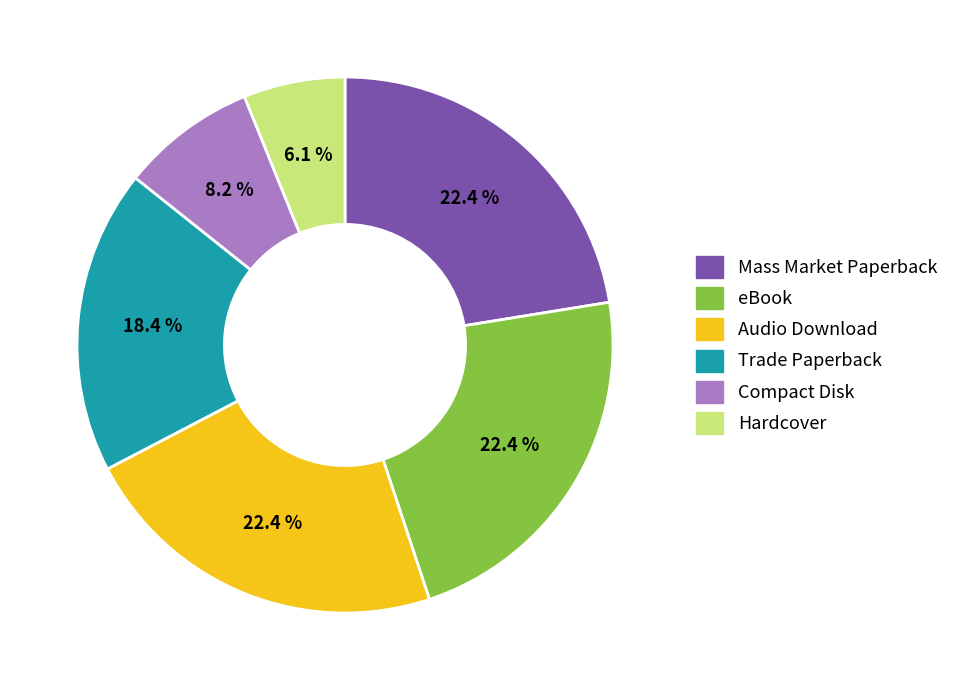

To the nearest percent, what portion does eBook represent?

22%